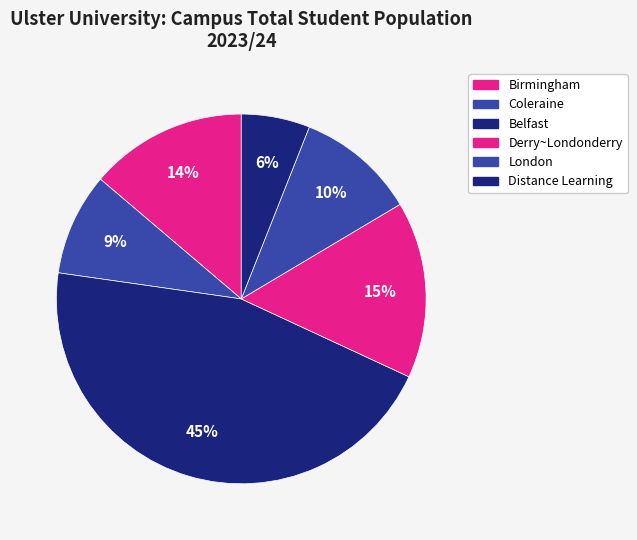

Is there any slice that represents more than half of the pie?

No